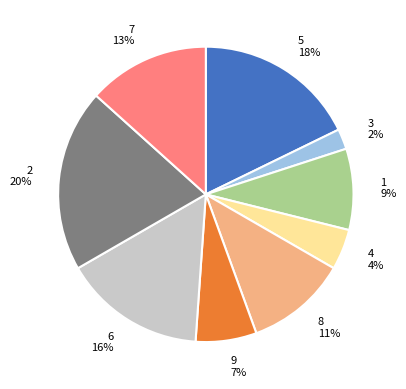

Which has a higher value, 6 or 1?

6